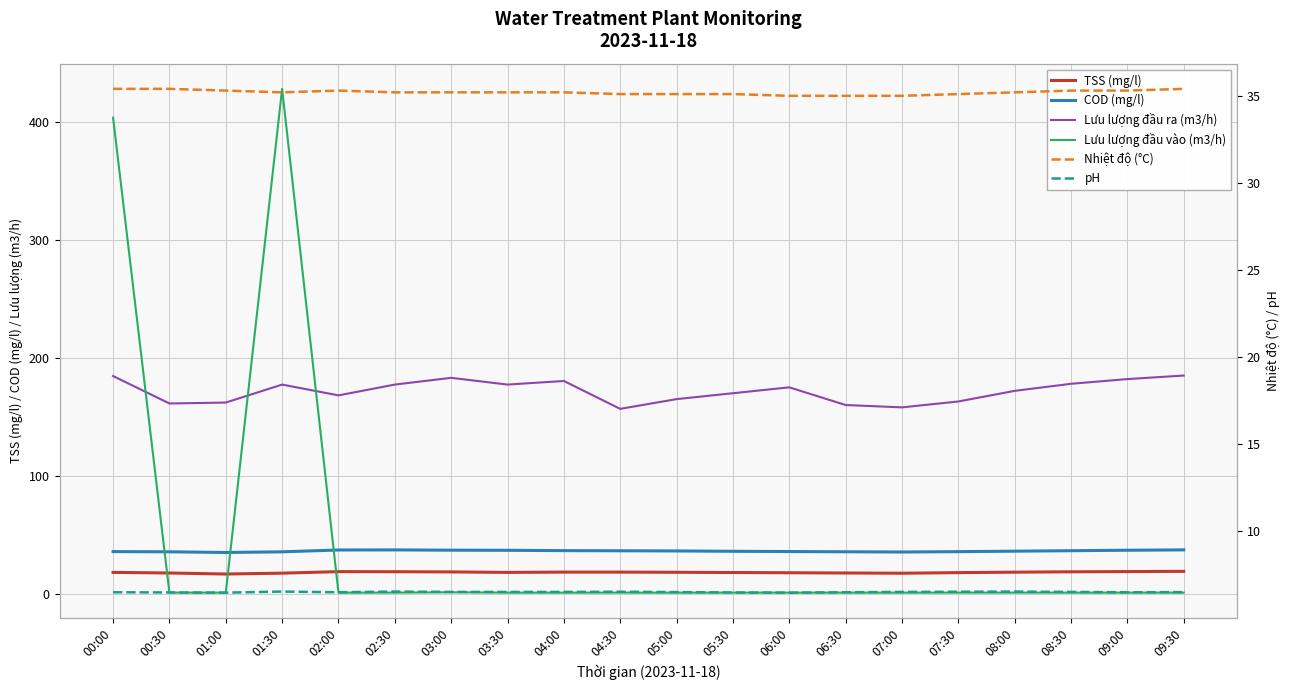

Rank the series by their maximum value, from highest to lowest.

Lưu lượng đầu vào (m3/h), Lưu lượng đầu ra (m3/h), COD (mg/l), Nhiệt độ (°C), TSS (mg/l), pH